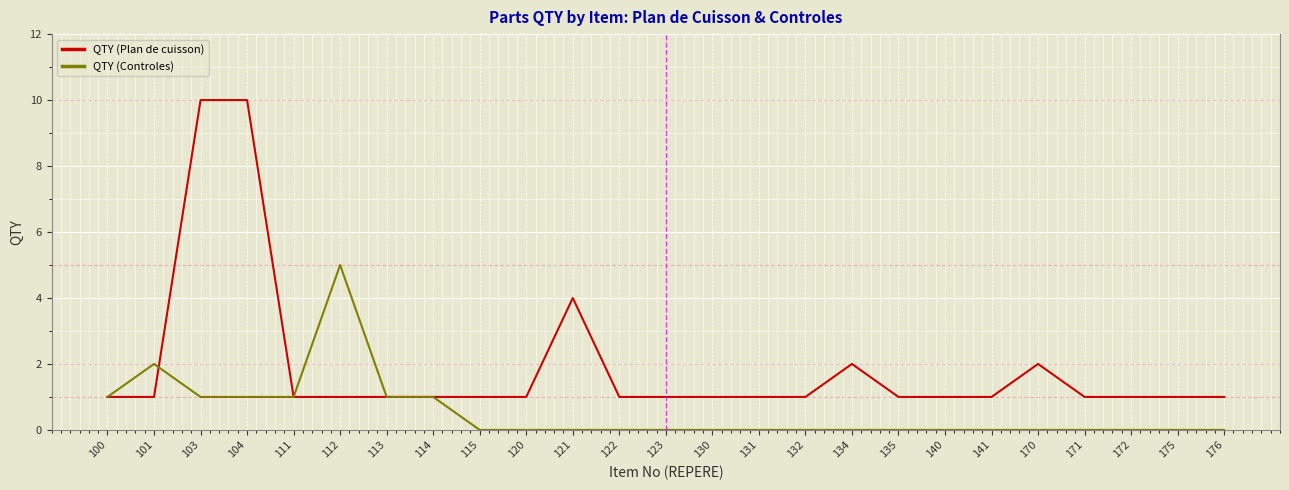

True or false: QTY (Controles) has a value of 0 at 115.

True